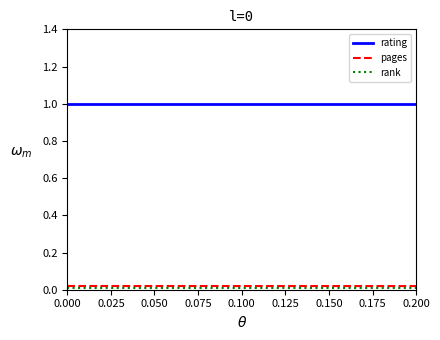

What are all the series names shown in the legend?

rating, pages, rank